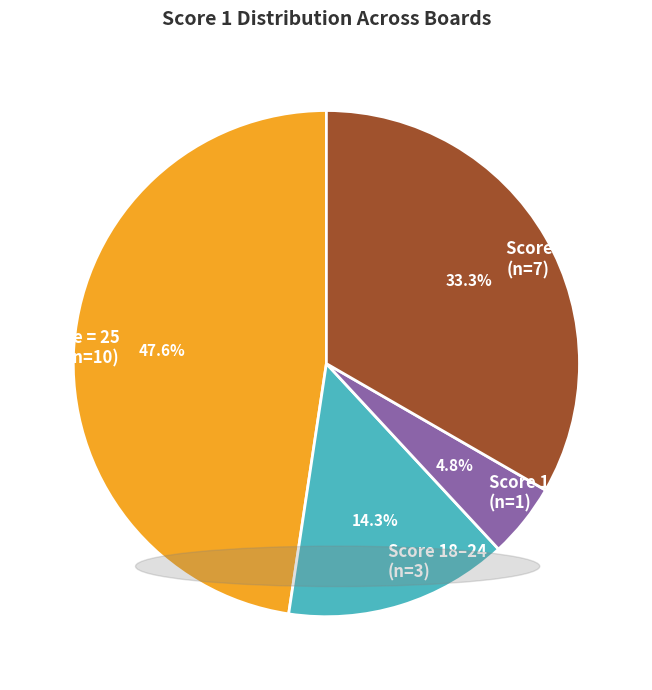

What is the ratio of the value at Score = 25 (n=10) to the value at Score 18–24 (n=3)?

3.3